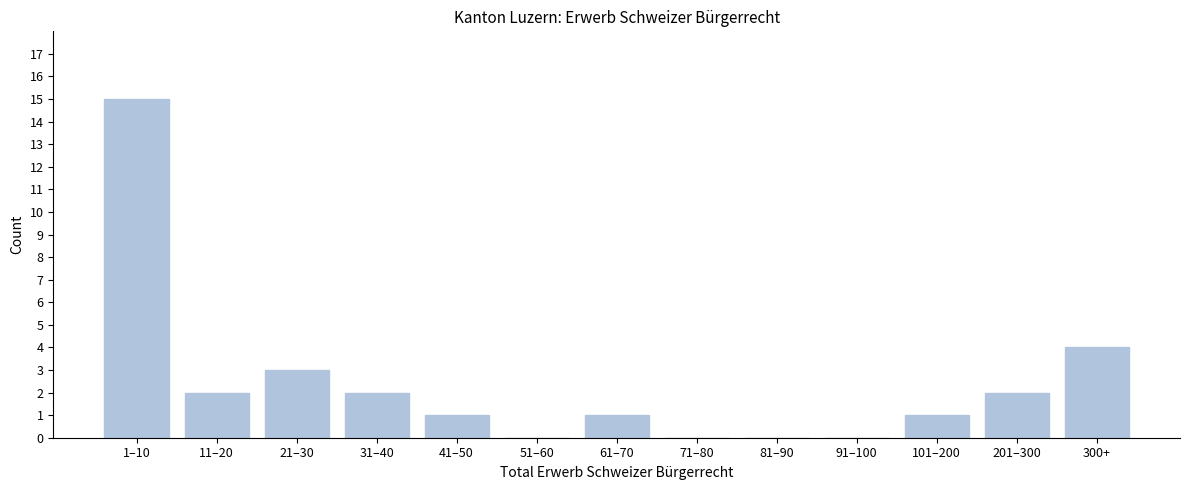

Reading left to right, extract all data points from this chart.

1–10=15	11–20=2	21–30=3	31–40=2	41–50=1	51–60=0	61–70=1	71–80=0	81–90=0	91–100=0	101–200=1	201–300=2	300+=4